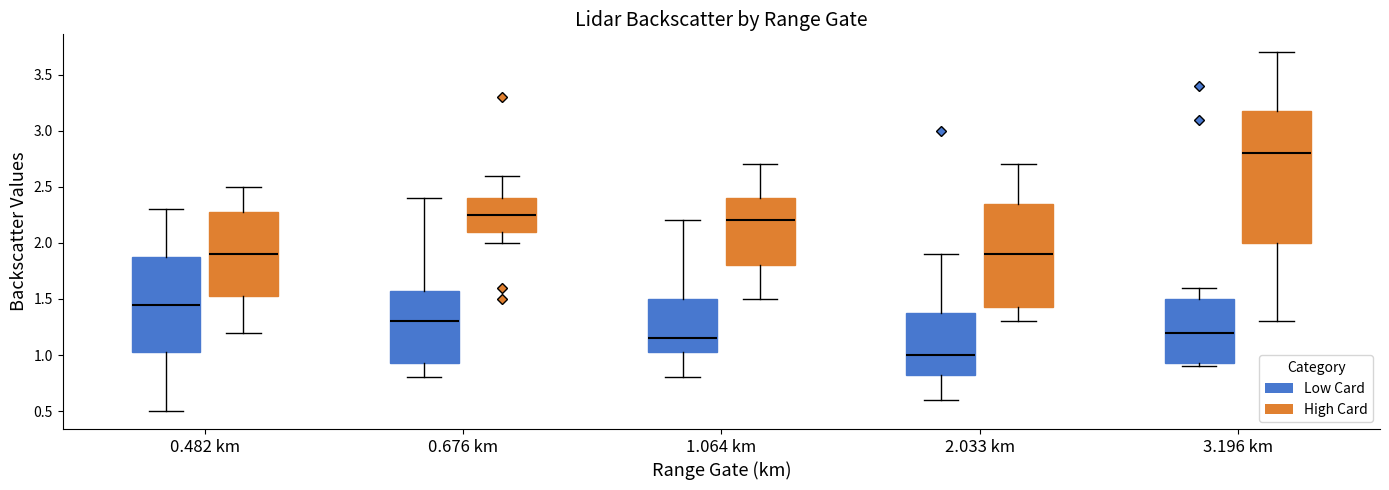

Reading left to right, transcribe this box plot: for each box, give where its median line is, the range the box spans, and where its two whiskers end, as read against the y-axis. The values are not printed on the chart, so give them approximately, as read against the axis.

0.482 km (Low Card): median 1.45, box 1.05 to 1.90, whiskers 0.50 to 2.30
0.482 km (High Card): median 1.90, box 1.55 to 2.30, whiskers 1.20 to 2.50
0.676 km (Low Card): median 1.30, box 0.95 to 1.60, whiskers 0.80 to 2.40
0.676 km (High Card): median 2.25, box 2.10 to 2.40, whiskers 2.00 to 2.60
1.064 km (Low Card): median 1.15, box 1.05 to 1.50, whiskers 0.80 to 2.20
1.064 km (High Card): median 2.20, box 1.80 to 2.40, whiskers 1.50 to 2.70
2.033 km (Low Card): median 1.00, box 0.85 to 1.40, whiskers 0.60 to 1.90
2.033 km (High Card): median 1.90, box 1.45 to 2.35, whiskers 1.30 to 2.70
3.196 km (Low Card): median 1.20, box 0.95 to 1.50, whiskers 0.90 to 1.60
3.196 km (High Card): median 2.80, box 2.00 to 3.20, whiskers 1.30 to 3.70